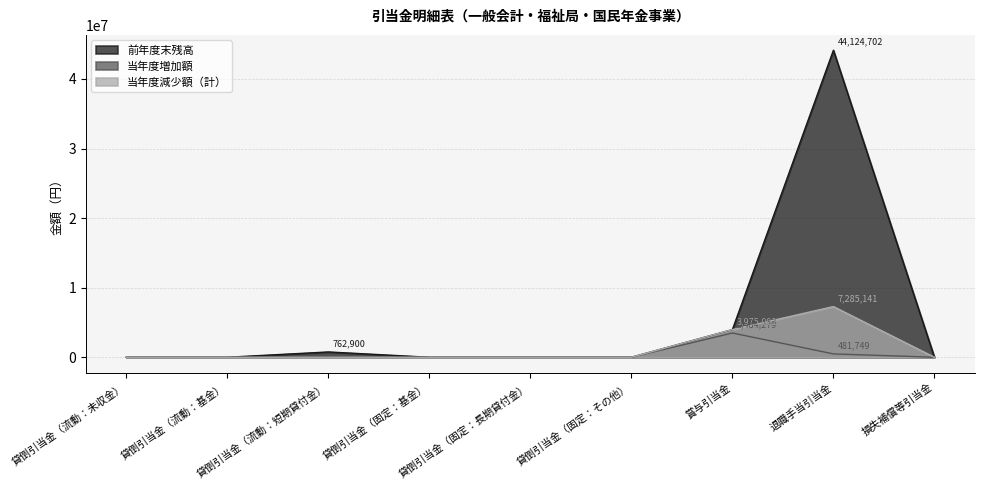

How many data points in 当年度減少額（計） are above 0?

2